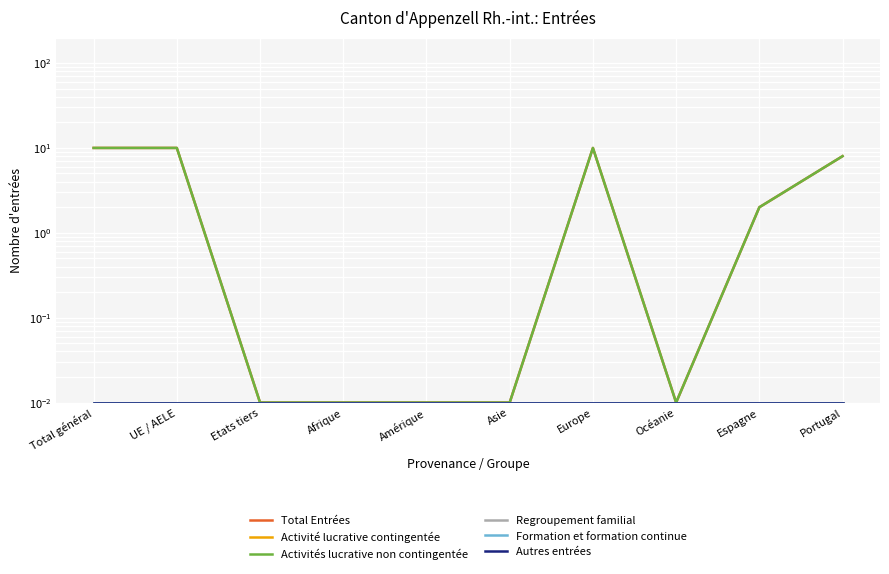

How many categories are shown in the chart?

10